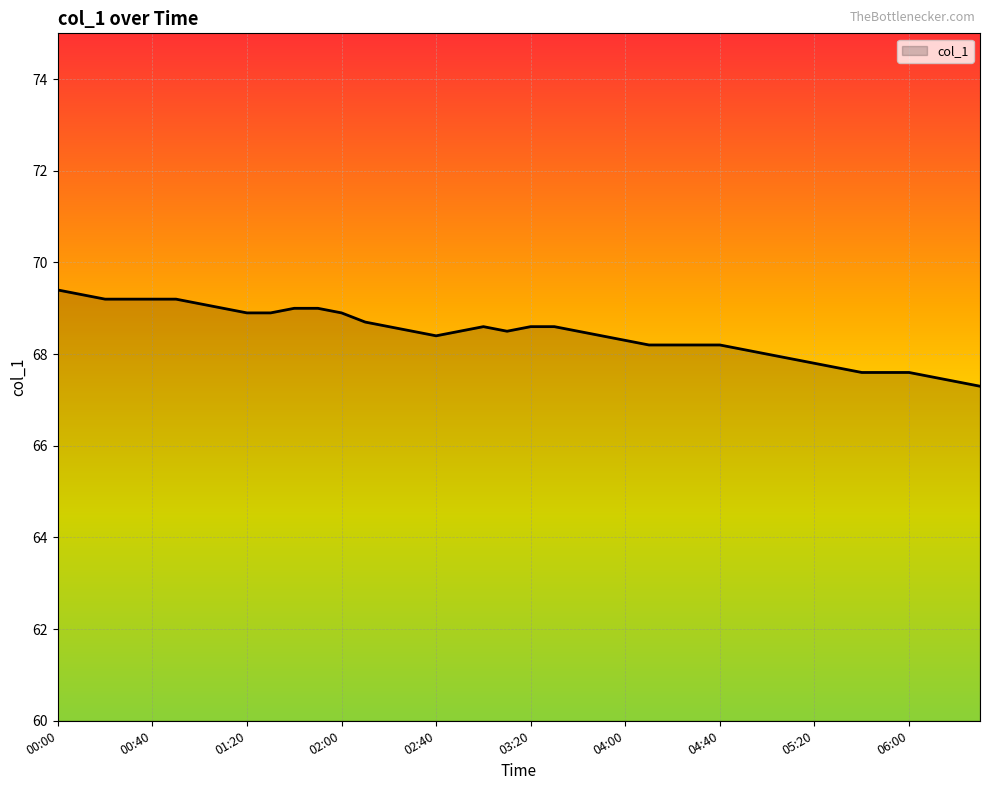

What is the smallest value displayed?

67.3